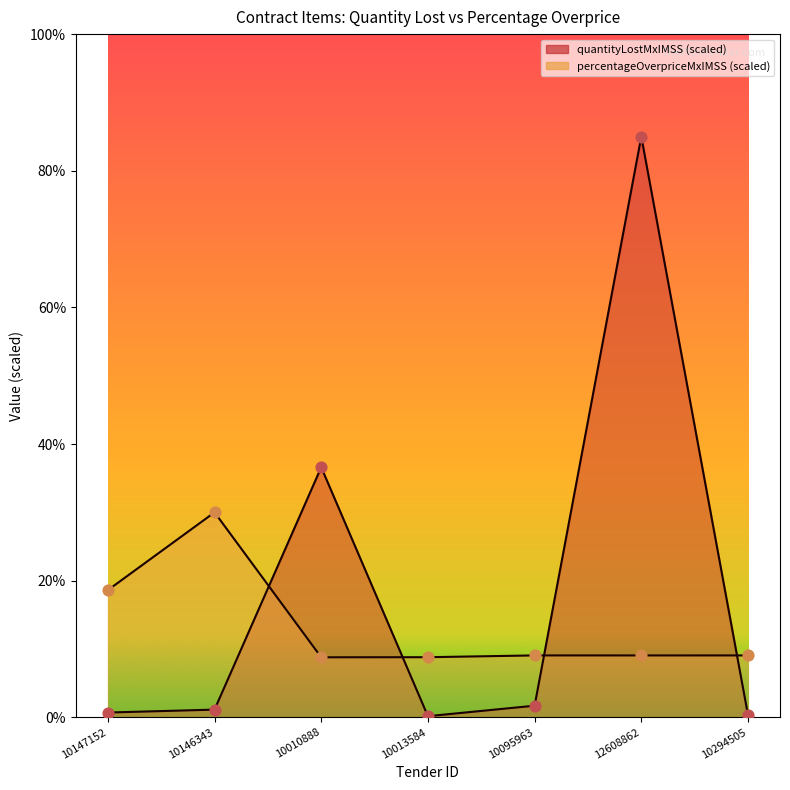

At how many categories does at least one series exceed 2?

7